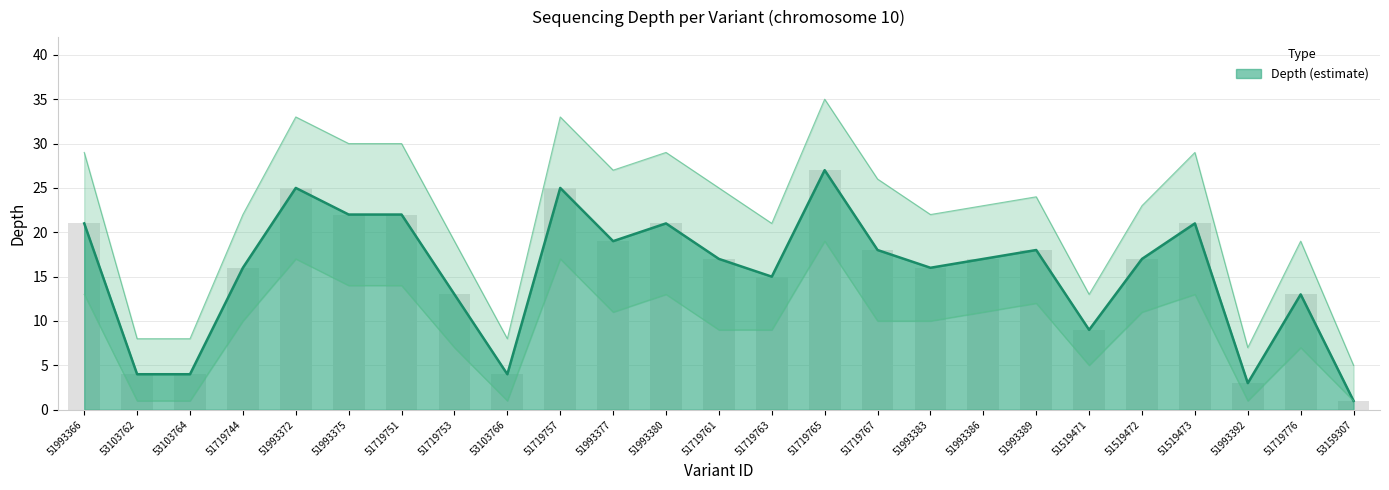

What is the maximum value shown in the chart?

35